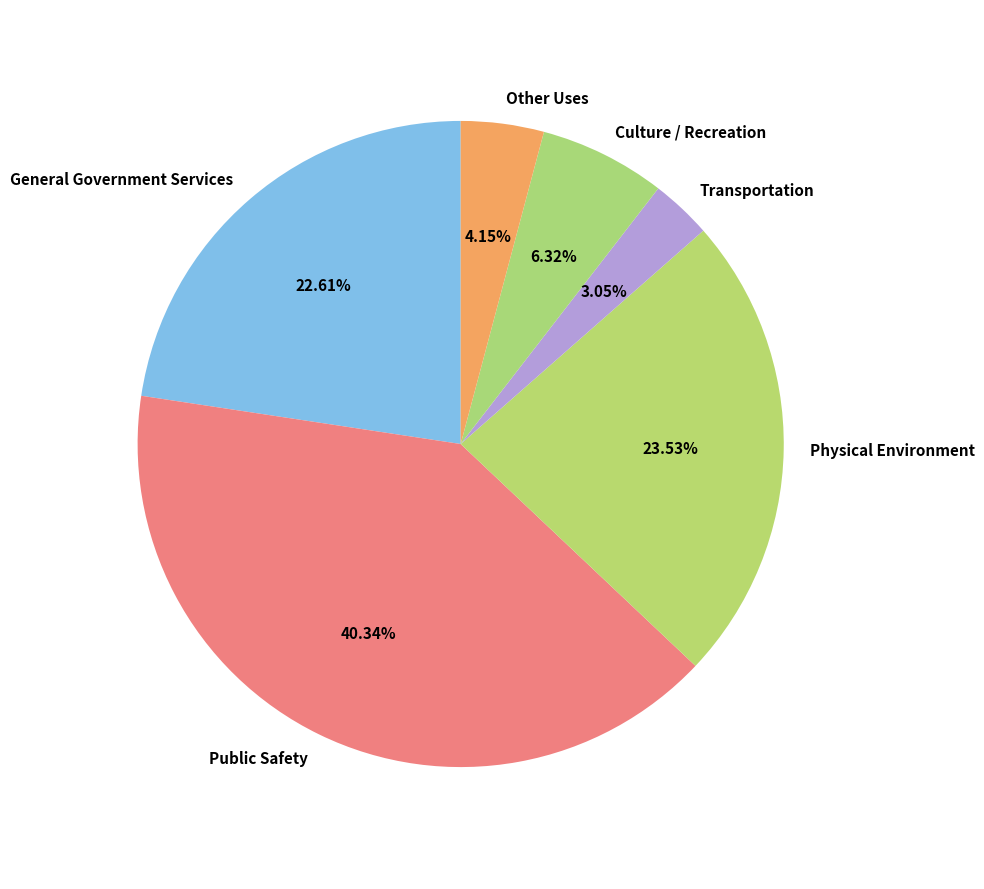

Which category has the biggest portion of the pie?

Public Safety